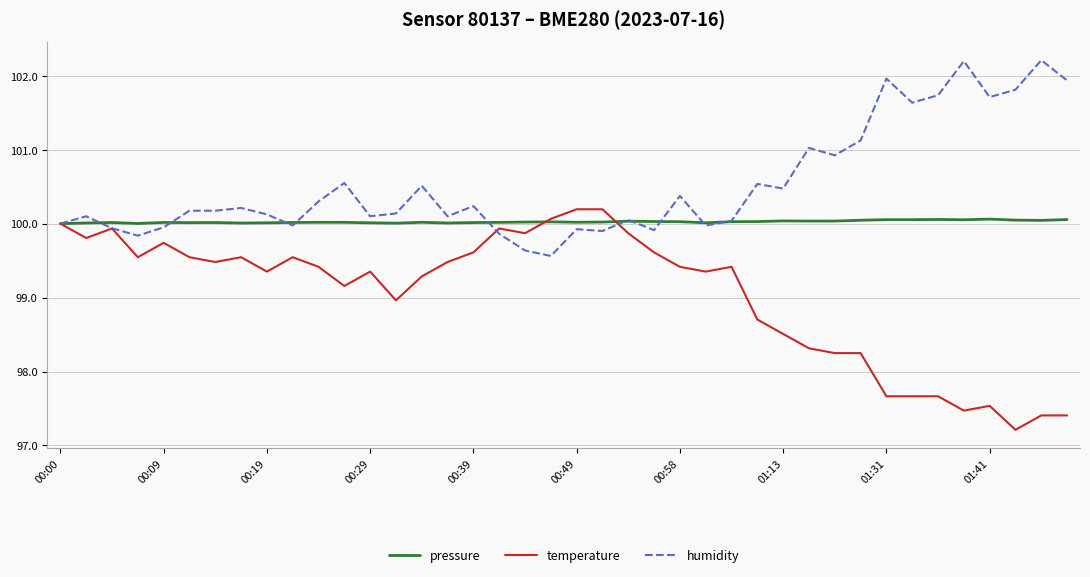

What is the highest value of the pressure series?

100.1